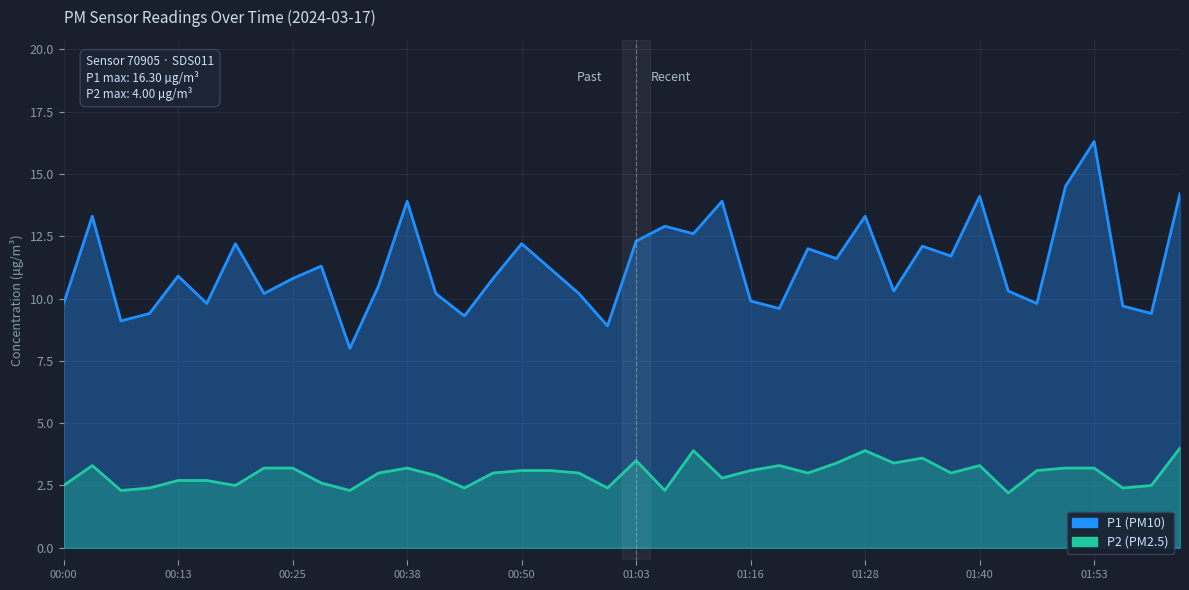

What is the average value of the P1 series?

11.3